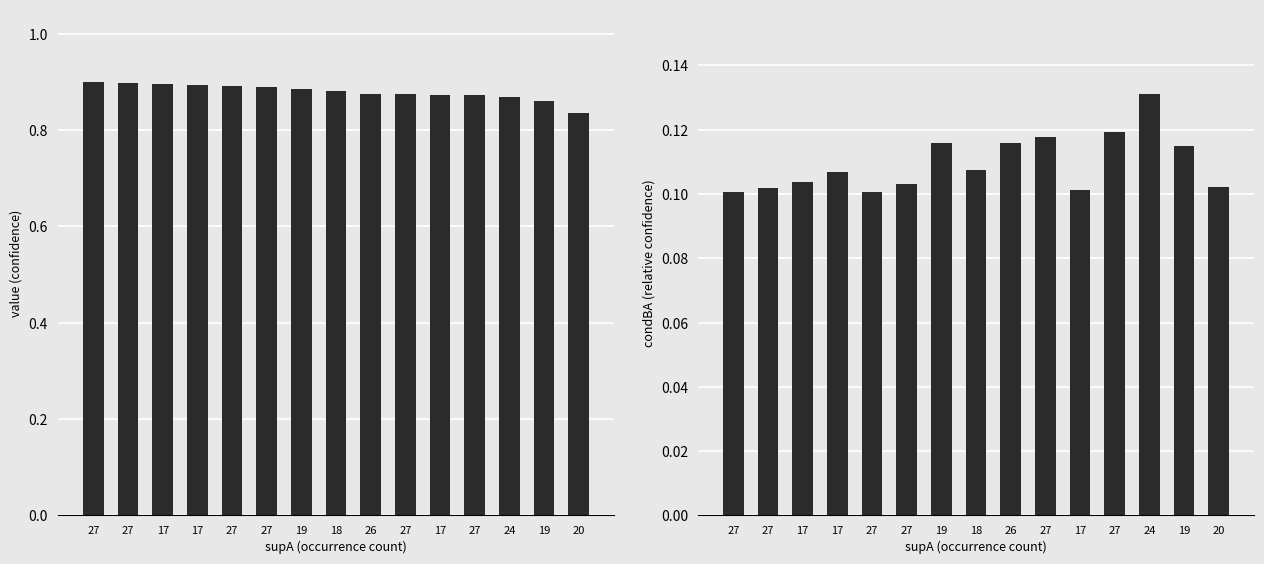

Between 26 and 24, which is larger?

26